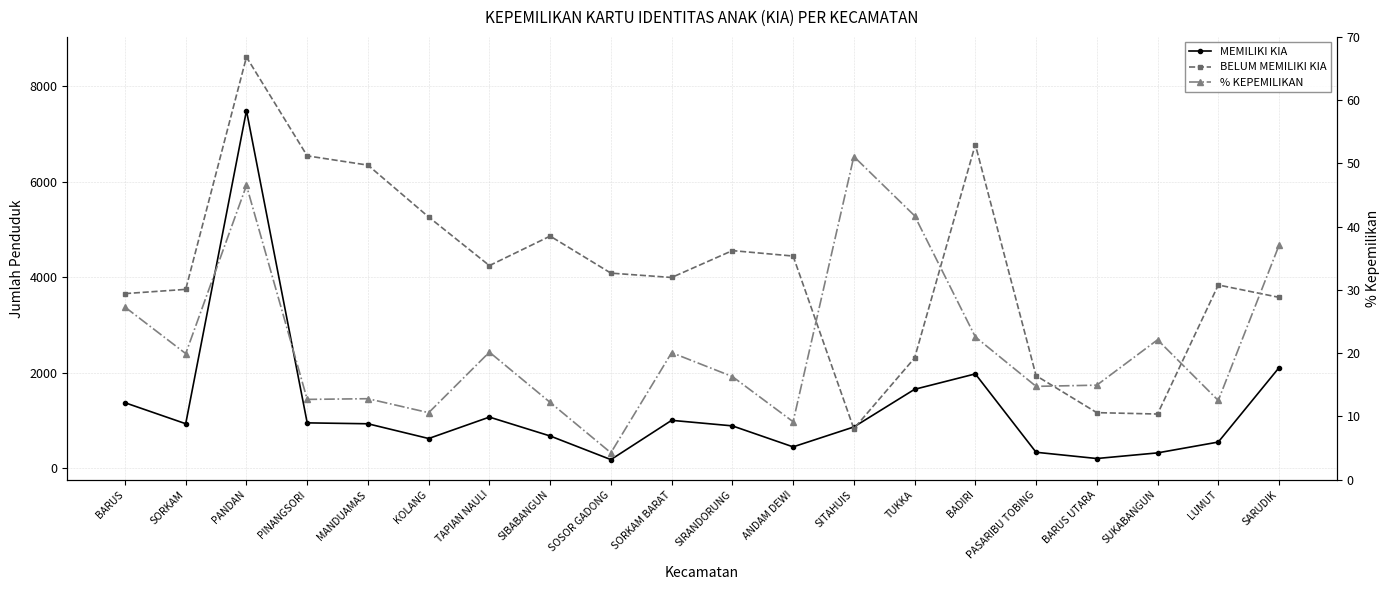

What position from the right is SIRANDORUNG?

10